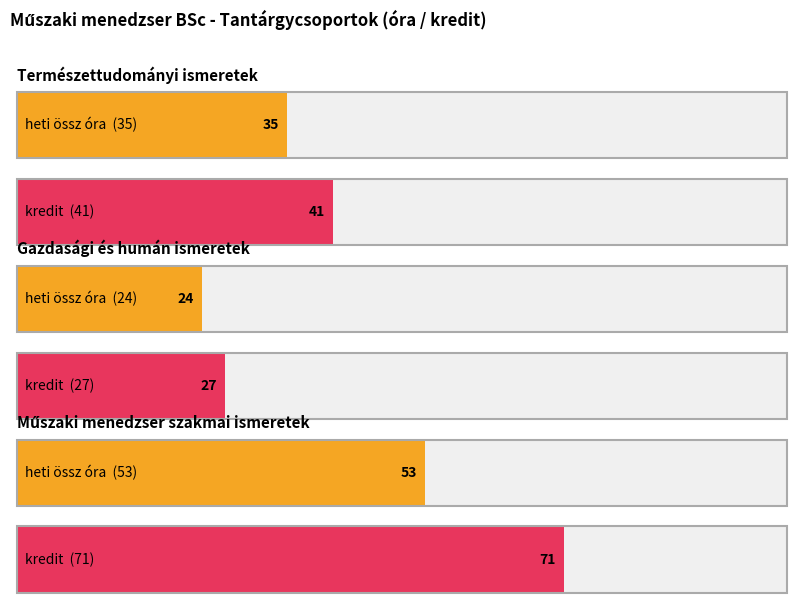

The Természettudományi ismeretek series shows 64 at kredit. True or false?

False